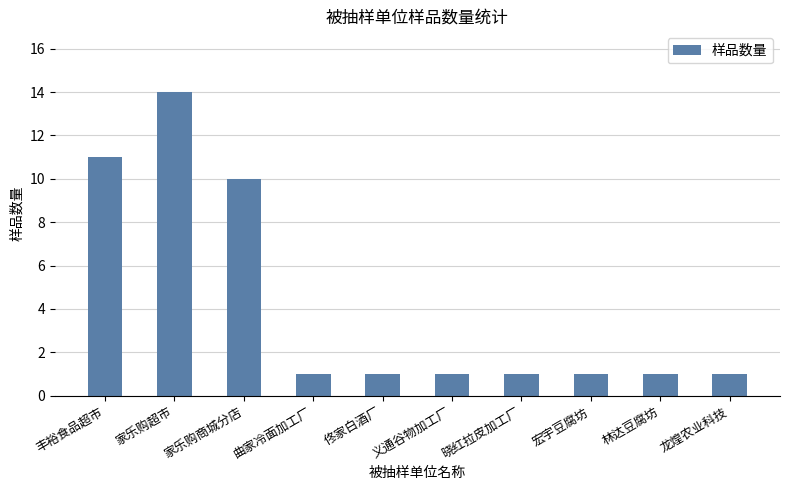

What is the difference between the maximum and minimum values?

13